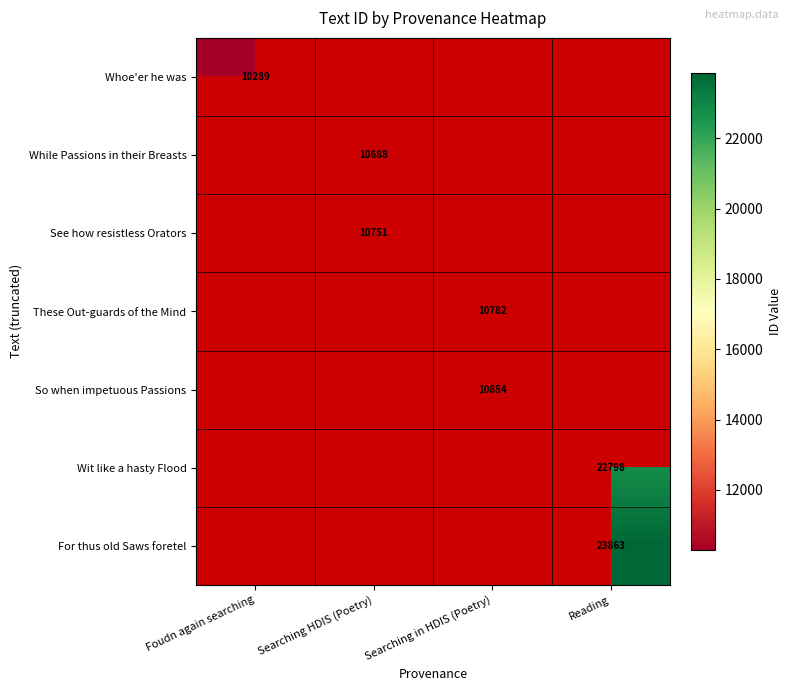

Count the number of data series in this chart.

7